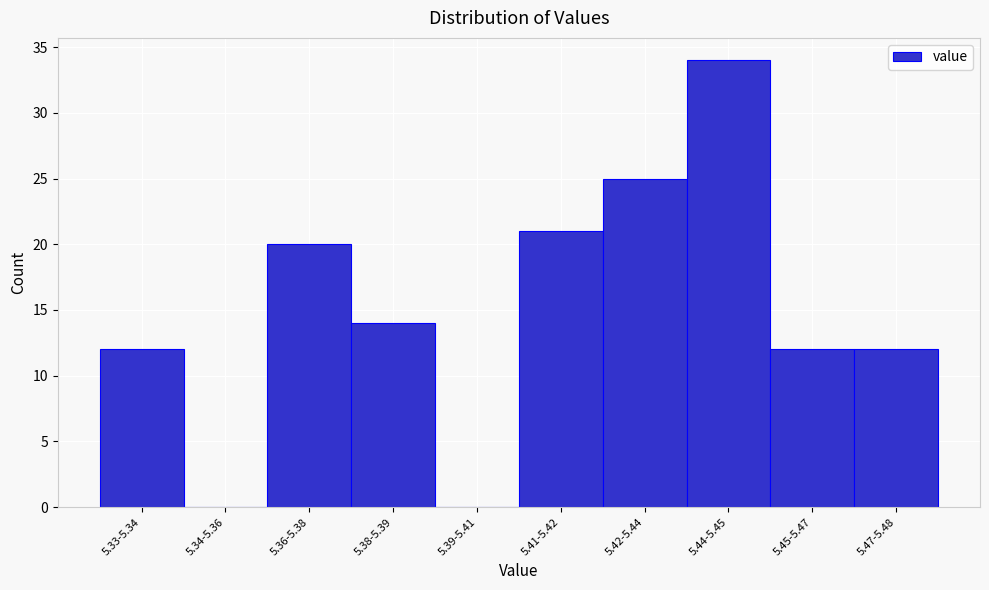

Reading left to right, what are all the values shown in this chart?

5.33-5.34=12	5.34-5.36=0	5.36-5.38=20	5.38-5.39=14	5.39-5.41=0	5.41-5.42=21	5.42-5.44=25	5.44-5.45=34	5.45-5.47=12	5.47-5.48=12